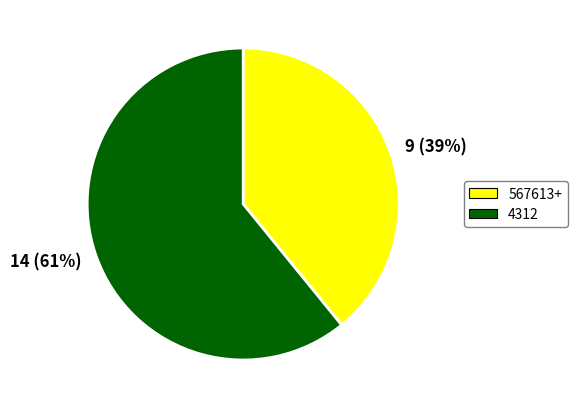

How many segments does this pie chart have?

2